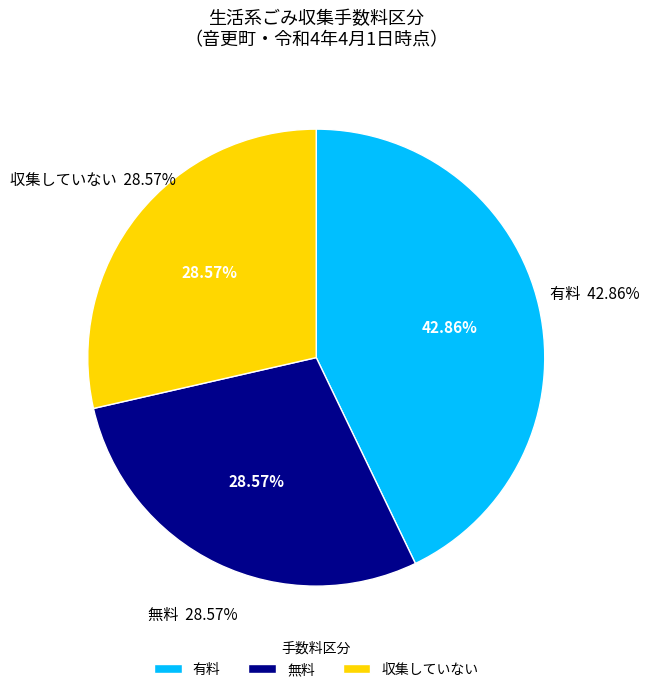

How many slices are in this pie chart?

3